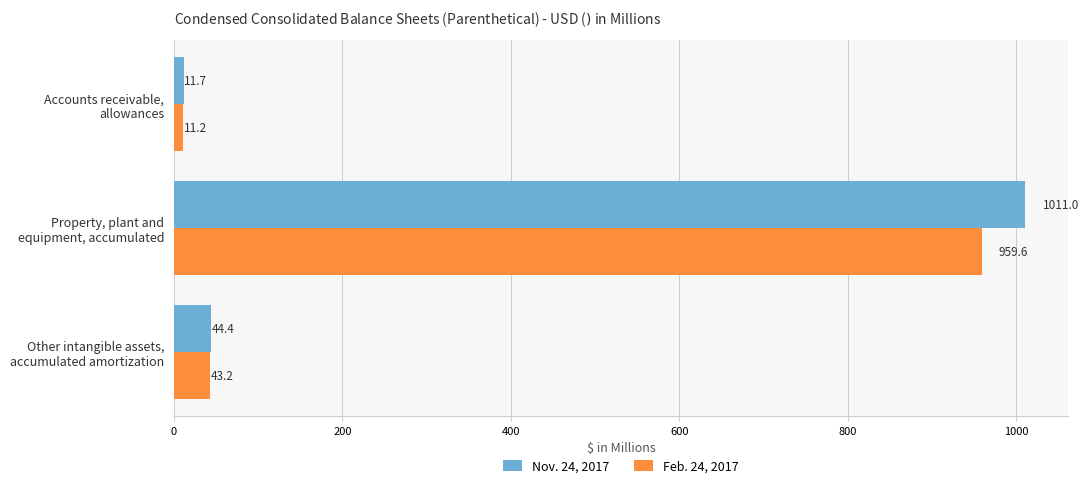

Which series has the largest total across all categories?

Nov. 24, 2017